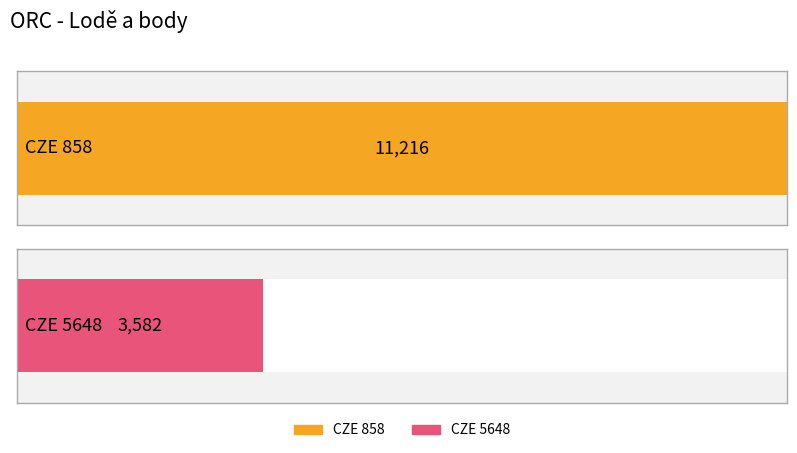

What is the value of the 1st bar from the left?

11216